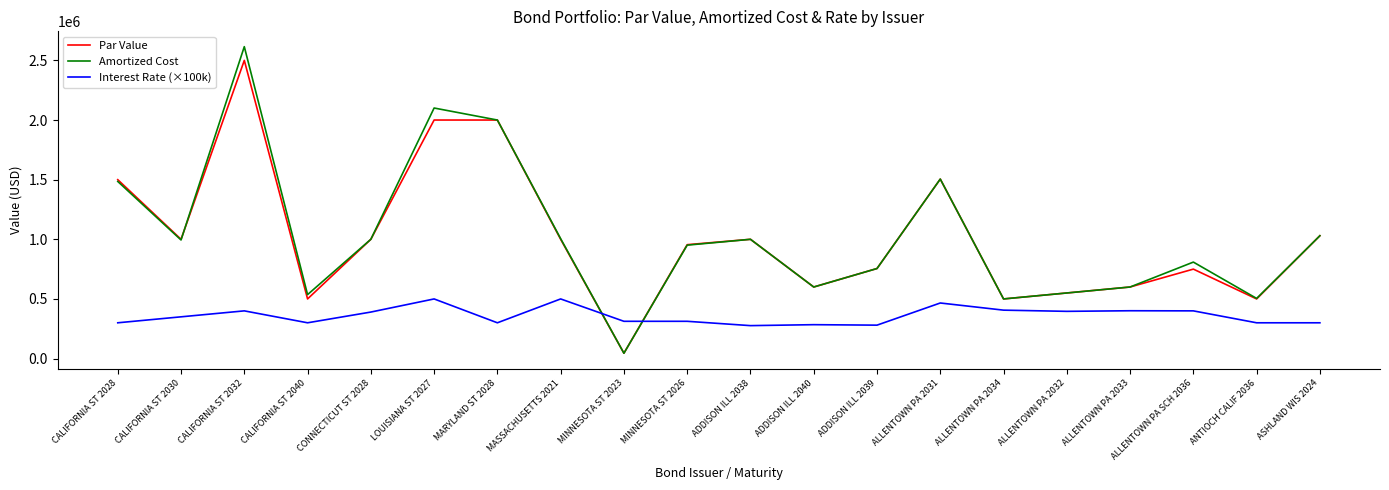

How many distinct data groups are displayed?

3